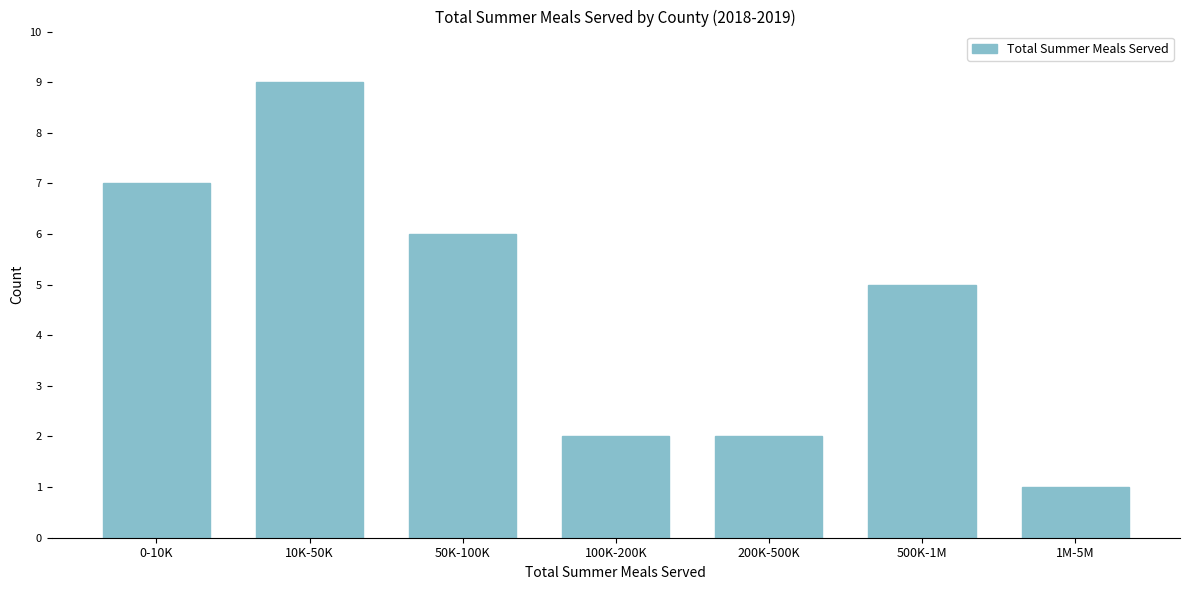

Reading left to right, transcribe all the data shown in this chart.

7	9	6	2	2	5	1